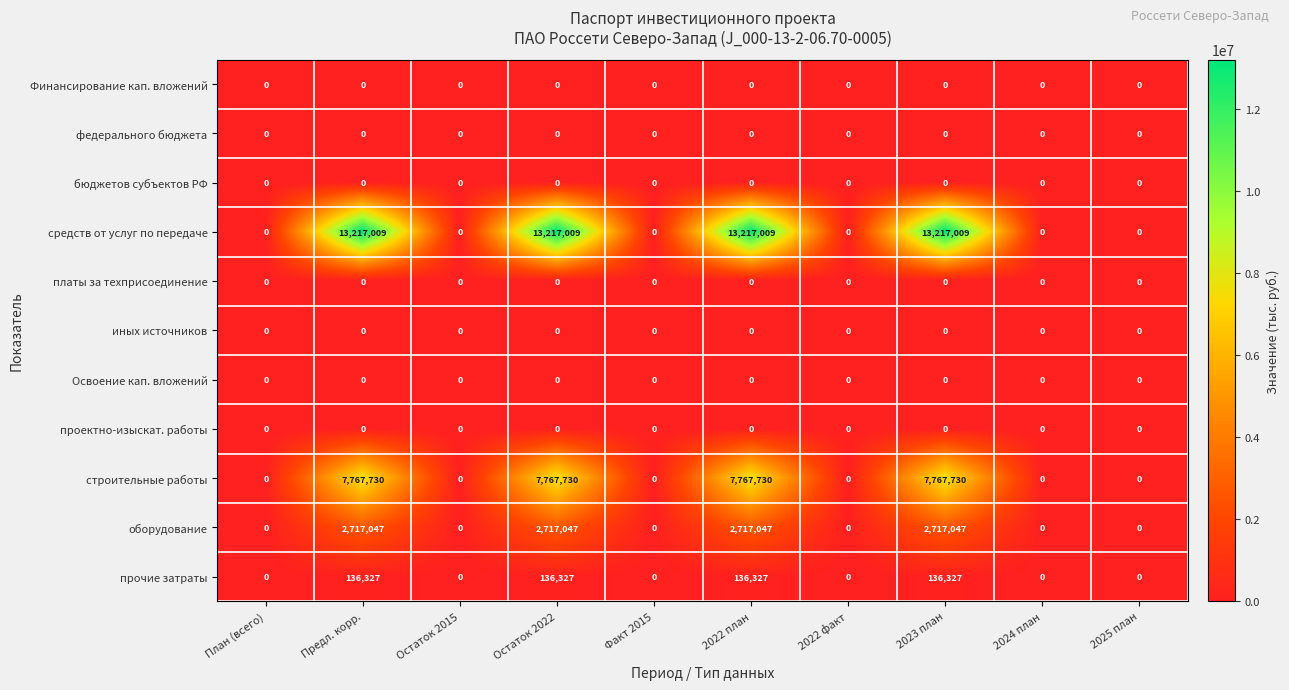

Which series has the largest range (max minus min)?

средств от услуг по передаче